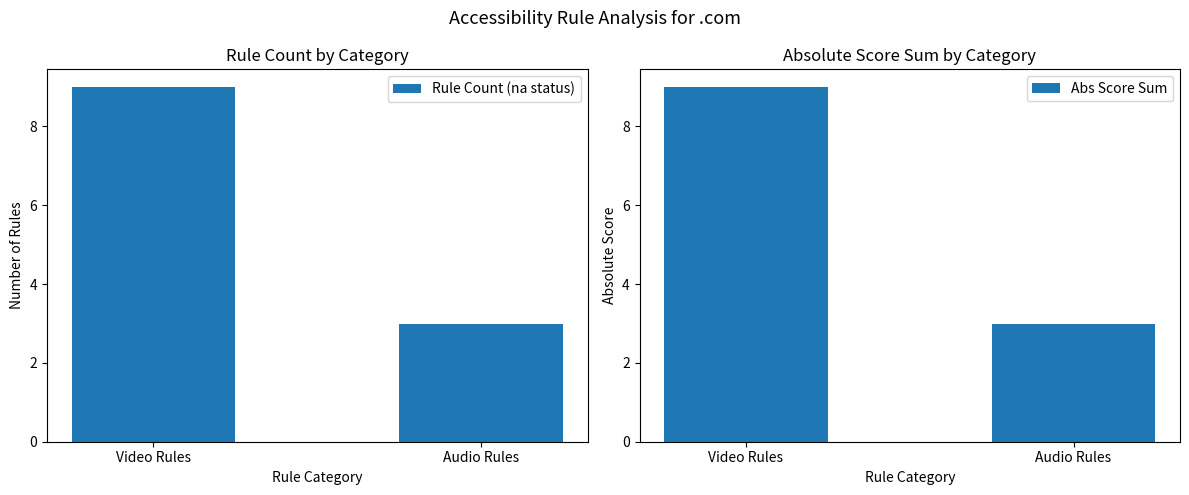

At Video Rules, list the series in order from smallest to largest.

Rule Count (na status), Abs Score Sum